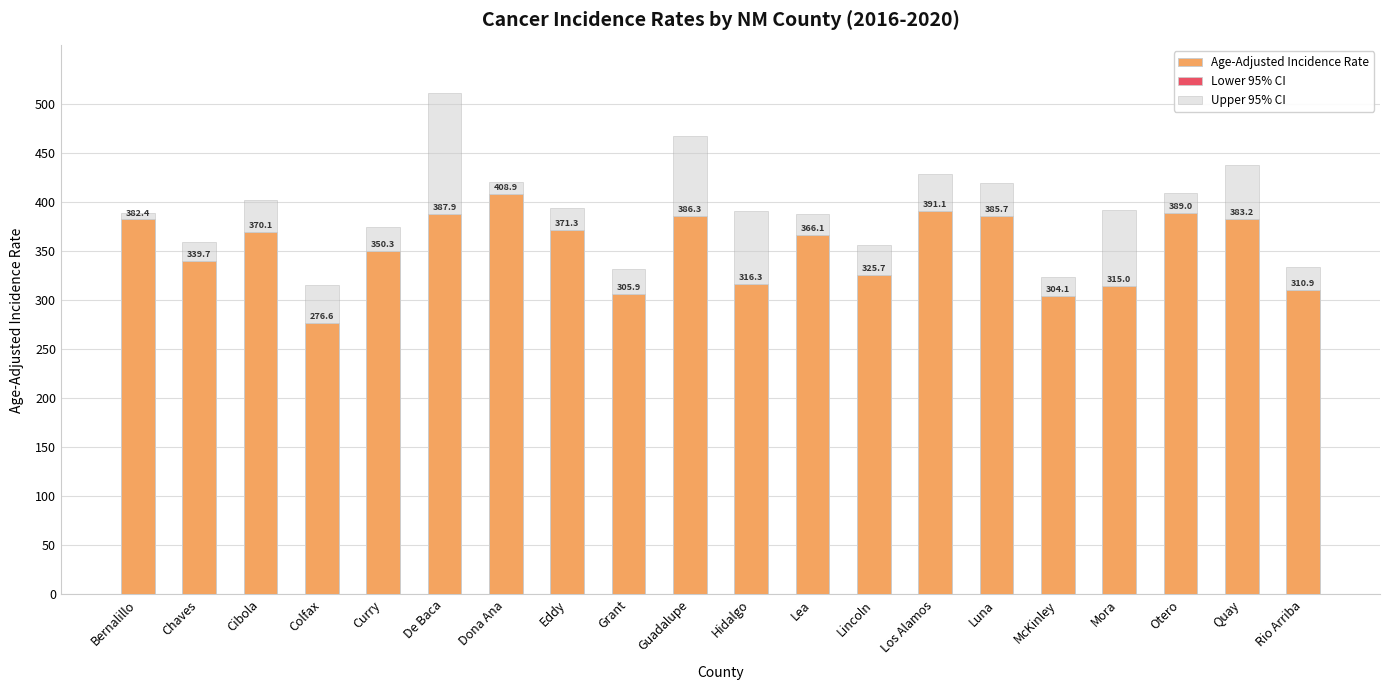

Where does the Age-Adjusted Incidence Rate series first go above 370?

Bernalillo